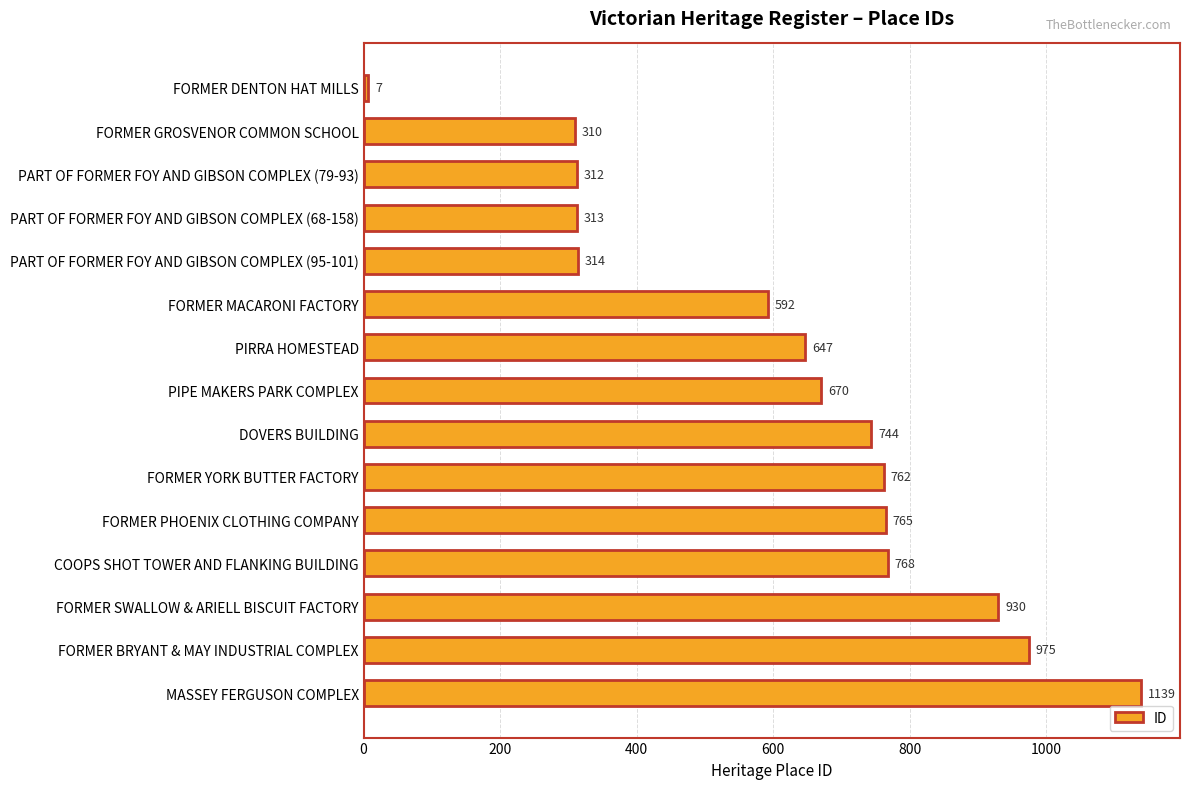

List the labels in order of value, smallest first.

FORMER DENTON HAT MILLS, FORMER GROSVENOR COMMON SCHOOL, PART OF FORMER FOY AND GIBSON COMPLEX (79-93), PART OF FORMER FOY AND GIBSON COMPLEX (68-158), PART OF FORMER FOY AND GIBSON COMPLEX (95-101), FORMER MACARONI FACTORY, PIRRA HOMESTEAD, PIPE MAKERS PARK COMPLEX, DOVERS BUILDING, FORMER YORK BUTTER FACTORY, FORMER PHOENIX CLOTHING COMPANY, COOPS SHOT TOWER AND FLANKING BUILDING, FORMER SWALLOW & ARIELL BISCUIT FACTORY, FORMER BRYANT & MAY INDUSTRIAL COMPLEX, MASSEY FERGUSON COMPLEX